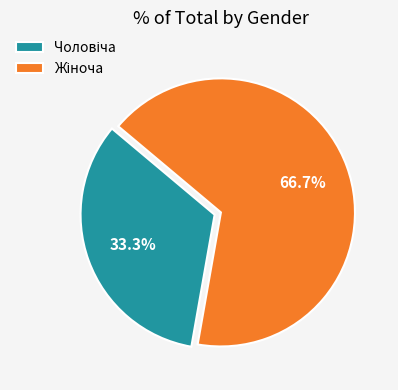

Is there any slice that represents more than half of the pie?

Yes